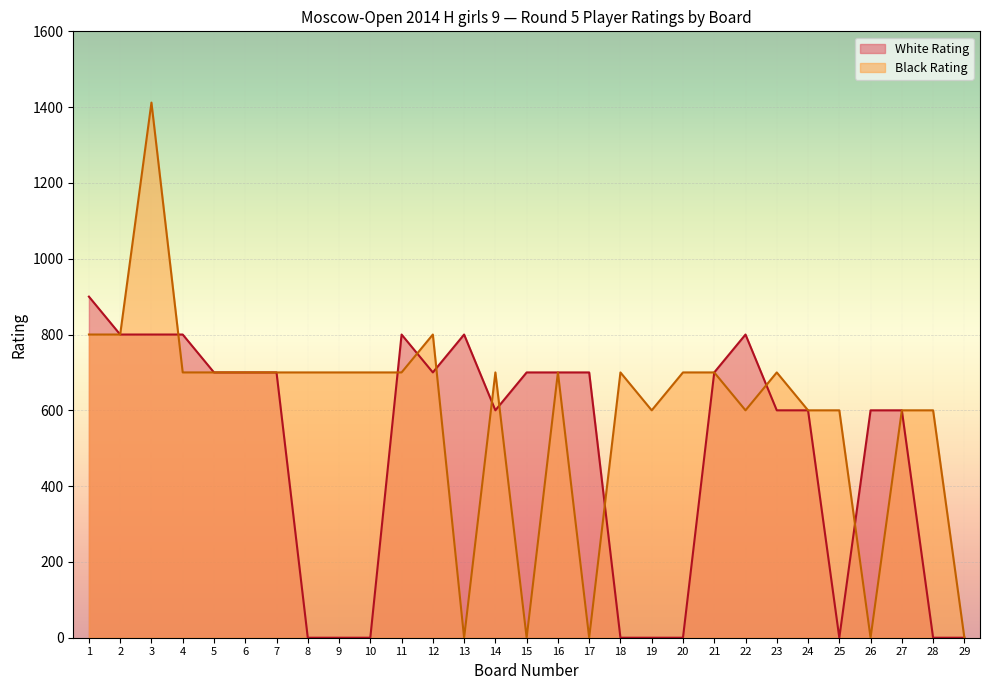

True or false: Black Rating and White Rating intersect in this chart.

True